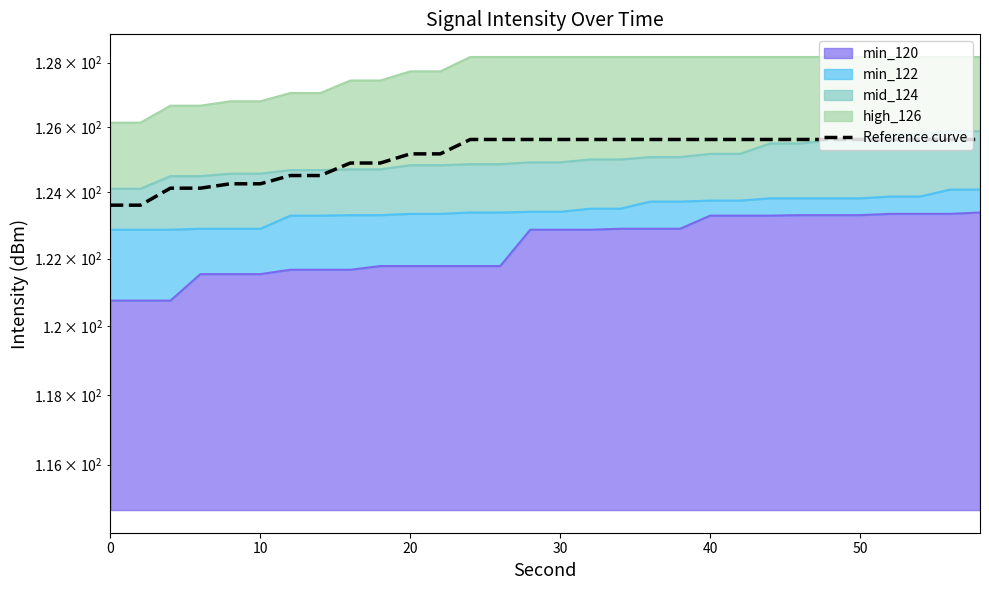

Does the chart have visible grid lines?

No